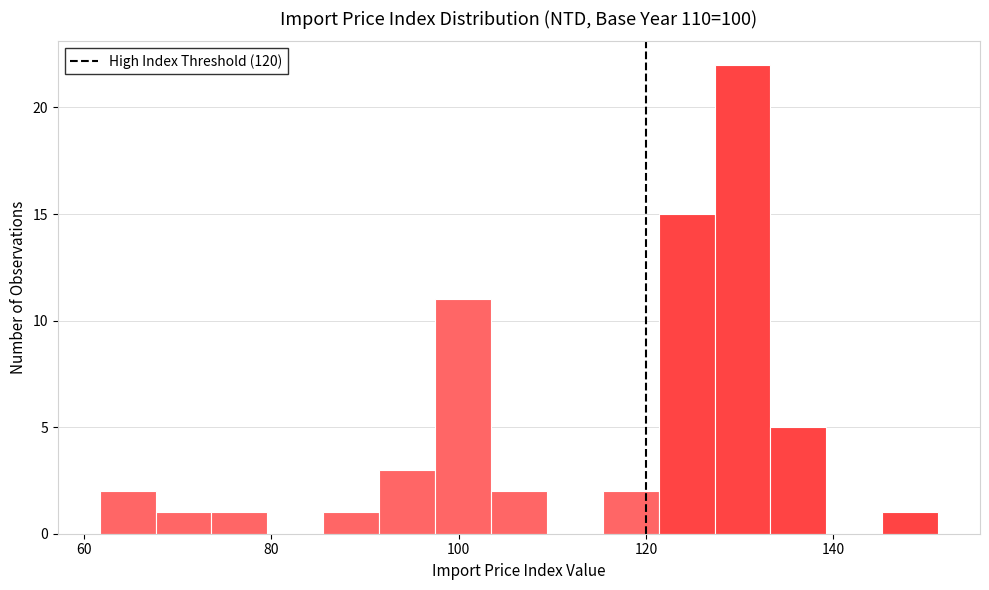

Around what value on the x-axis is the tallest bar? Give the approximate position of its centre, as read against the axis.

130